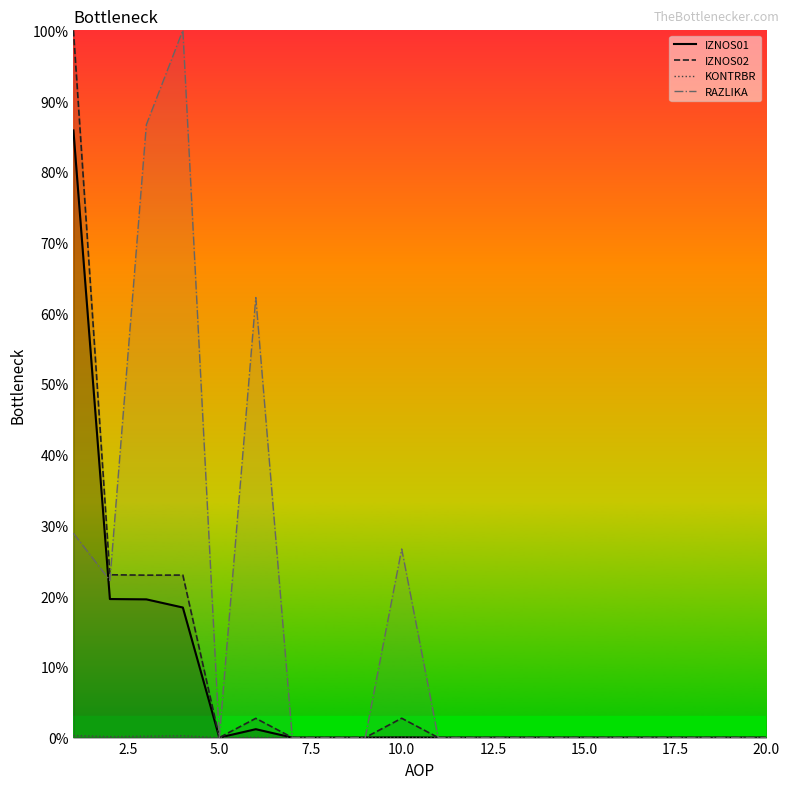

Is the value of IZNOS02 at 5 greater than the value of IZNOS01 at 9?

No